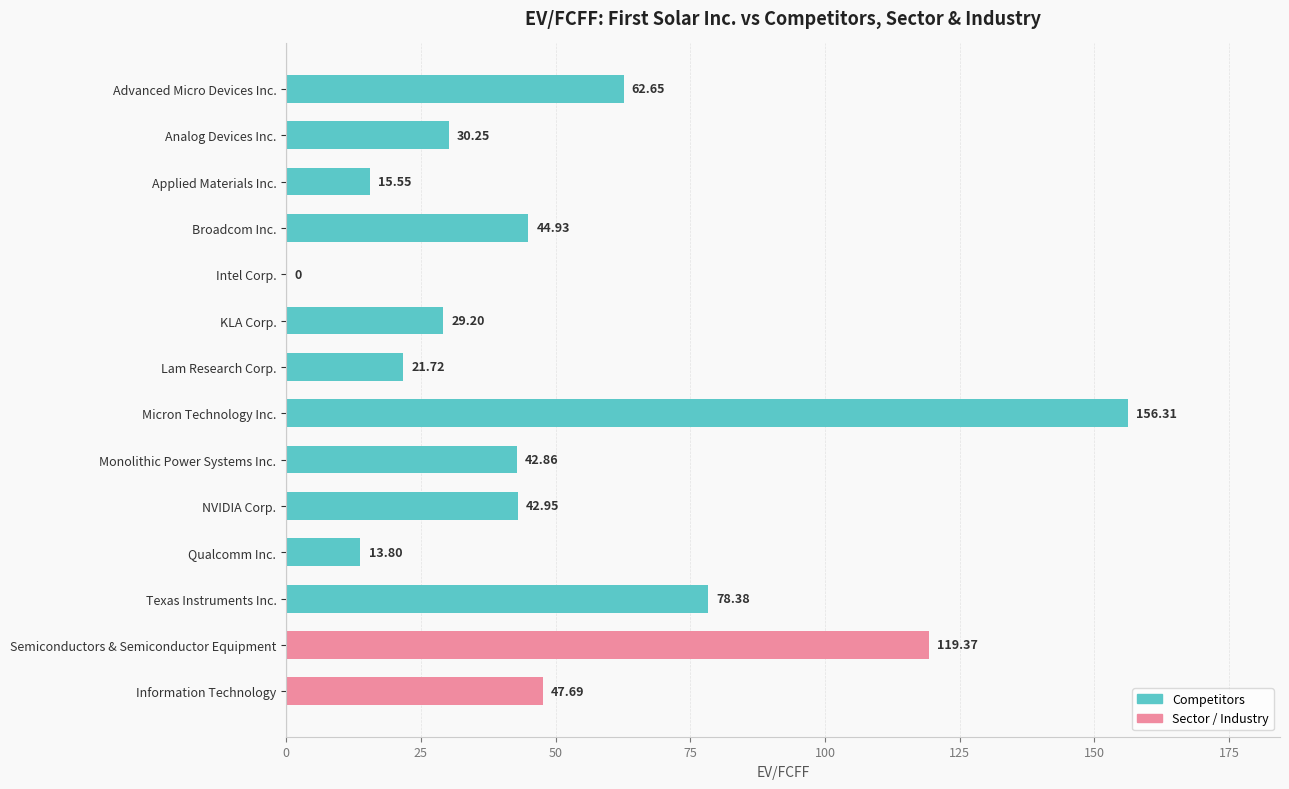

Which label corresponds to the largest value in the chart?

Micron Technology Inc.